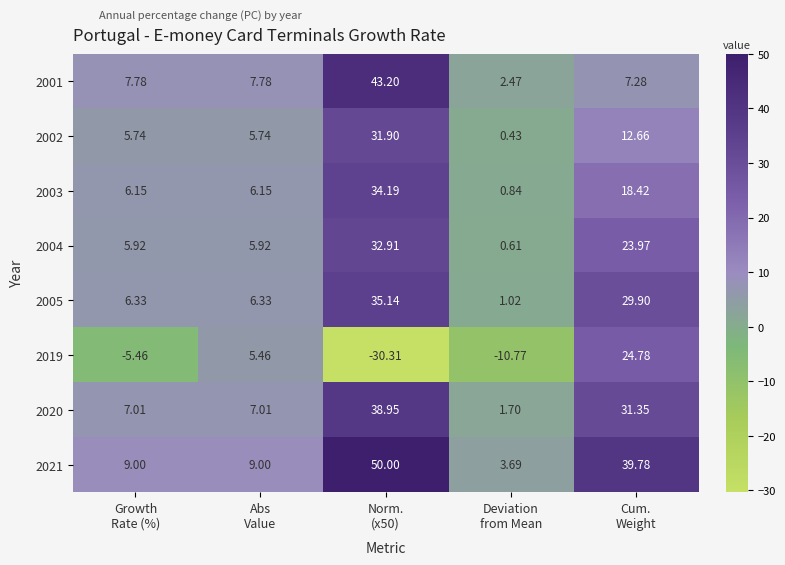

How many data points in 2019 are less than -5?

3